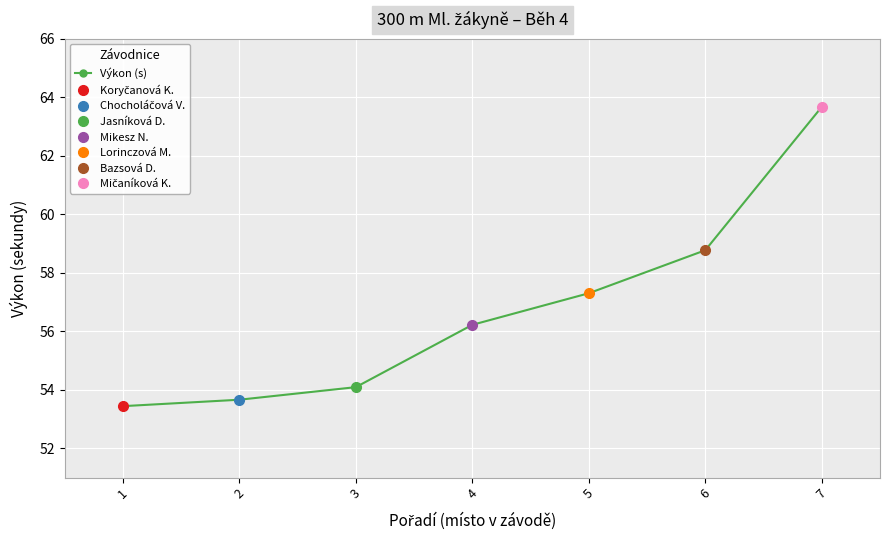

What is the sum of the values at 7 and 6?

122.4